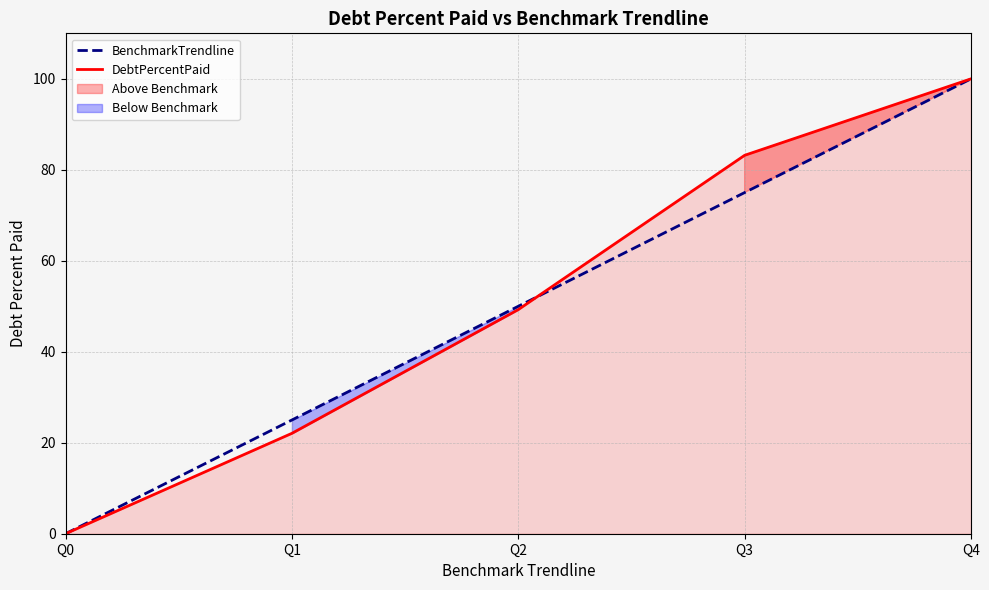

At how many categories does at least one series exceed 20?

4